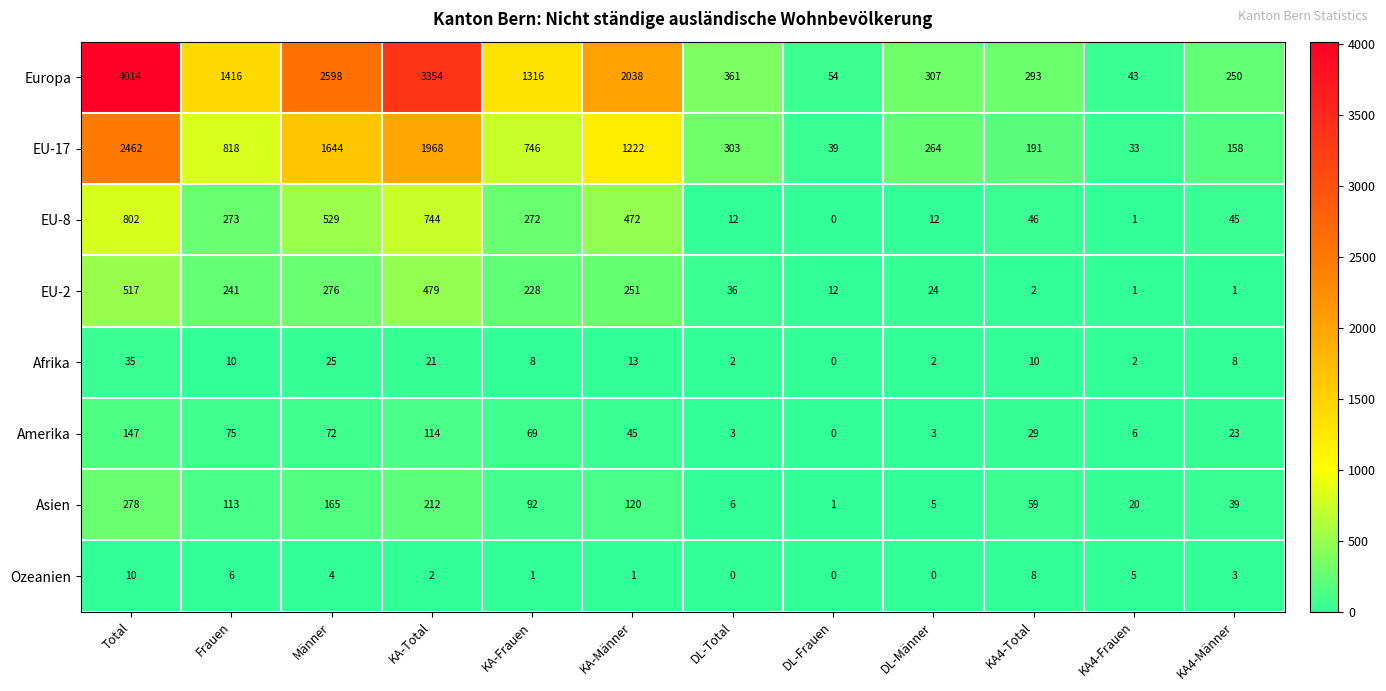

Where does the EU-8 series first go above 272?

Total